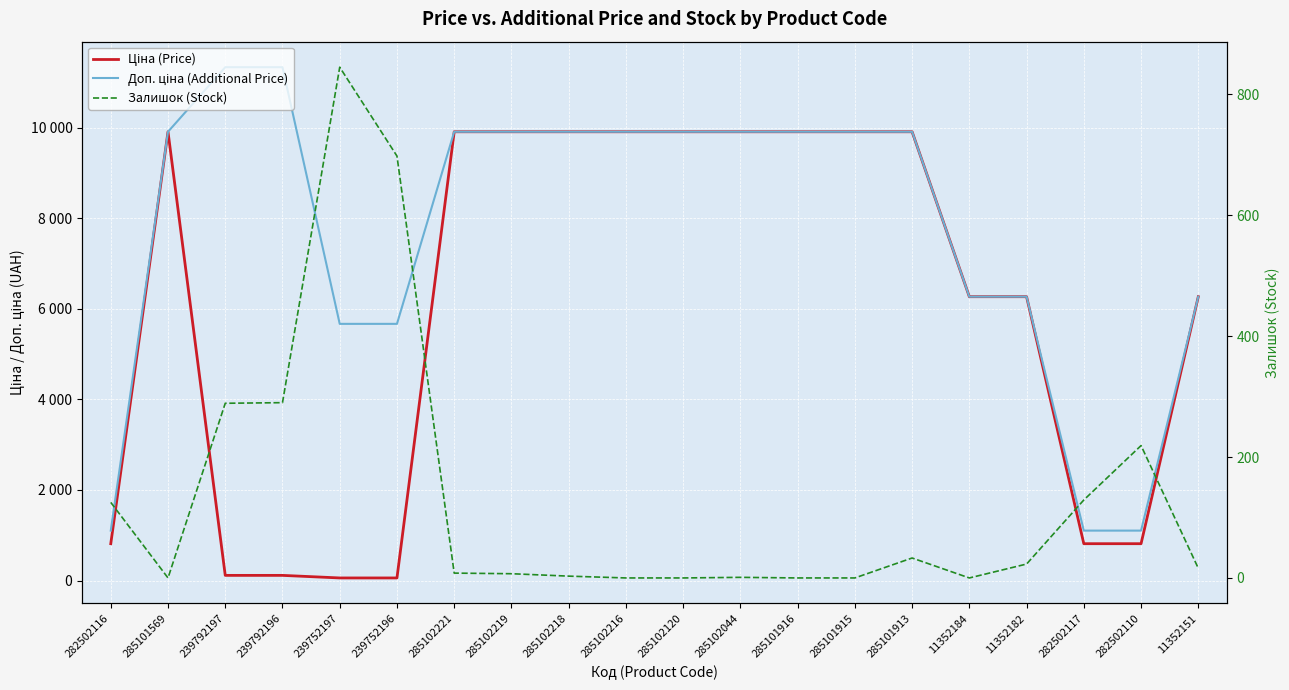

What is the total value across all series at 285102216?

19817.0